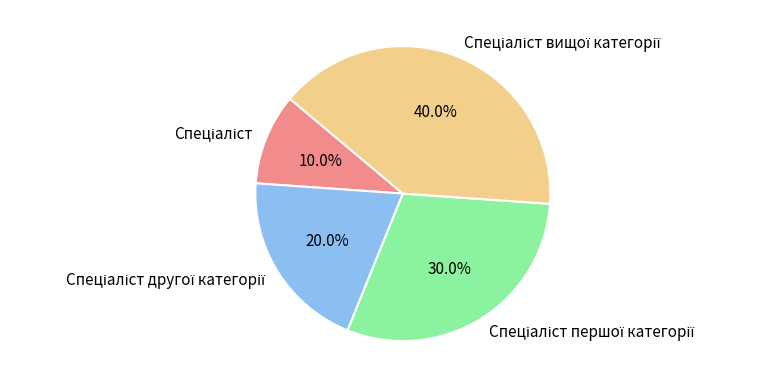

Is there any slice that represents more than half of the pie?

No